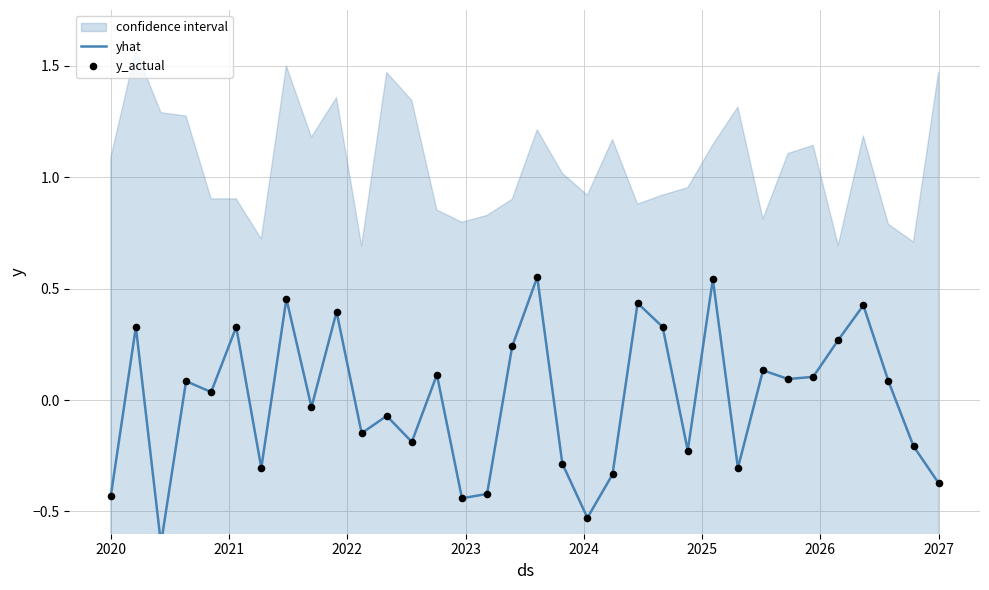

At how many categories does at least one series exceed 0?

18